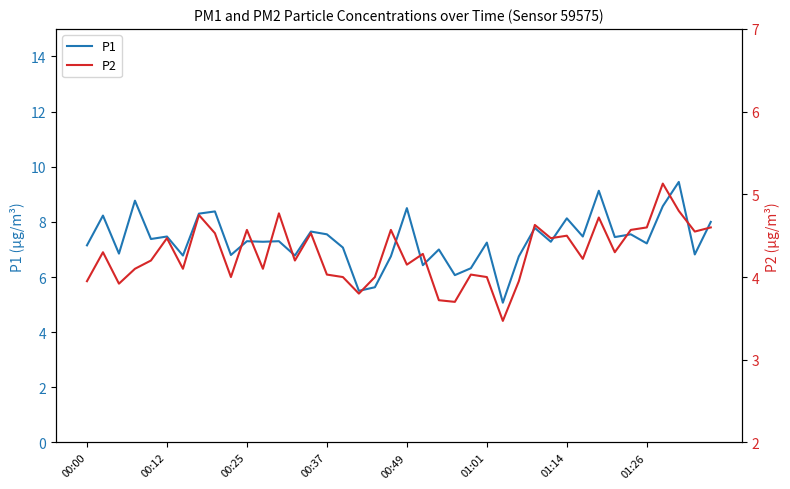

What are all the series names shown in the legend?

P1, P2